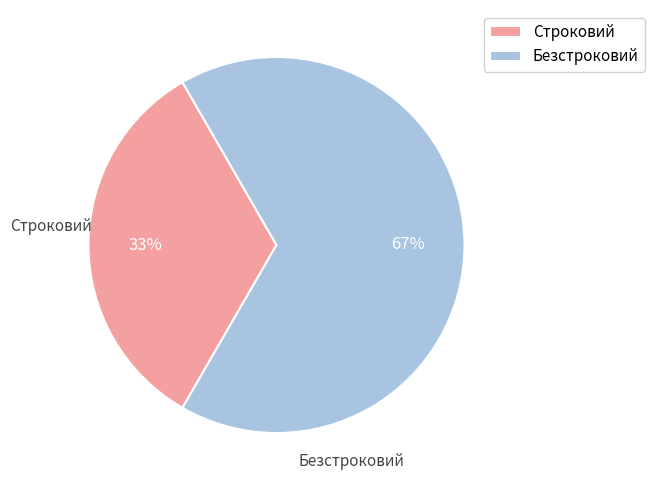

Does any single category account for the majority?

Yes